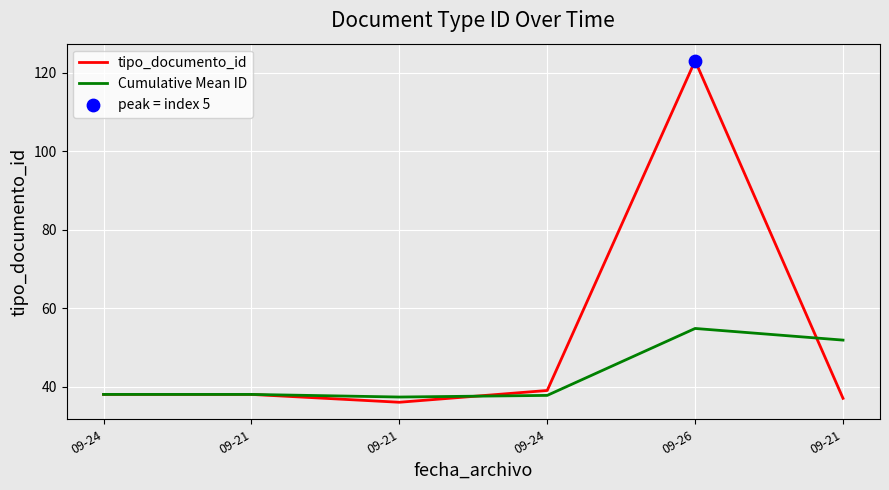

How many lines are shown in the chart?

2